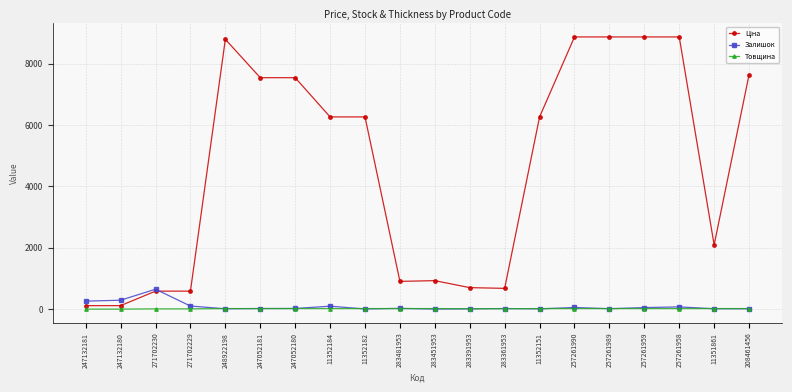

What is the maximum value shown in the chart?

8874.6